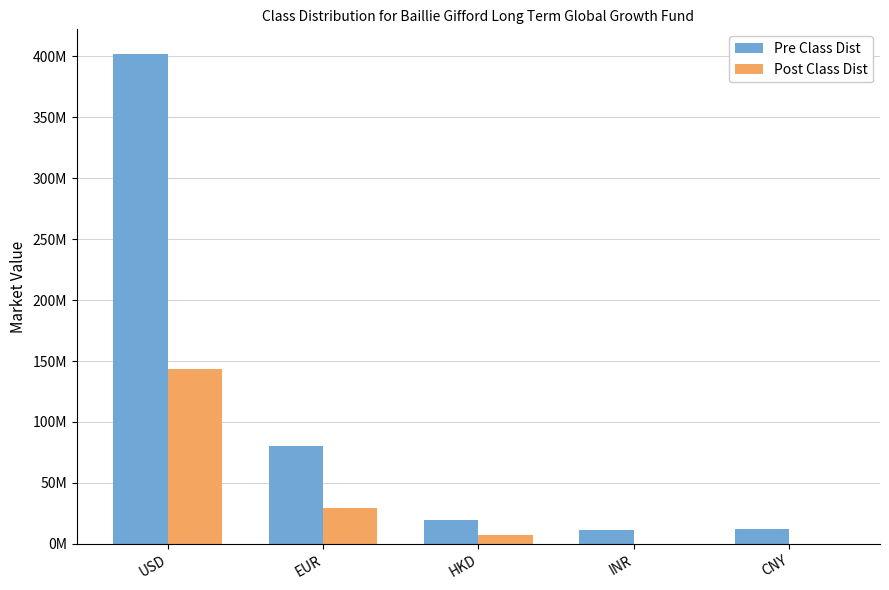

Does the chart contain stacked bars?

No